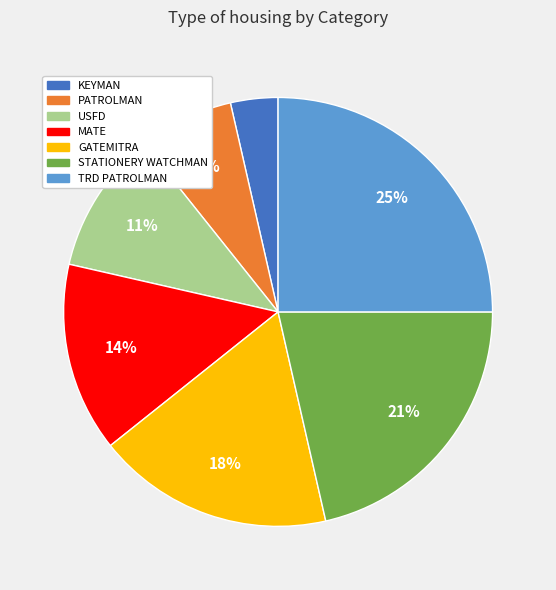

True or false: GATEMITRA accounts for 18% of the total.

True